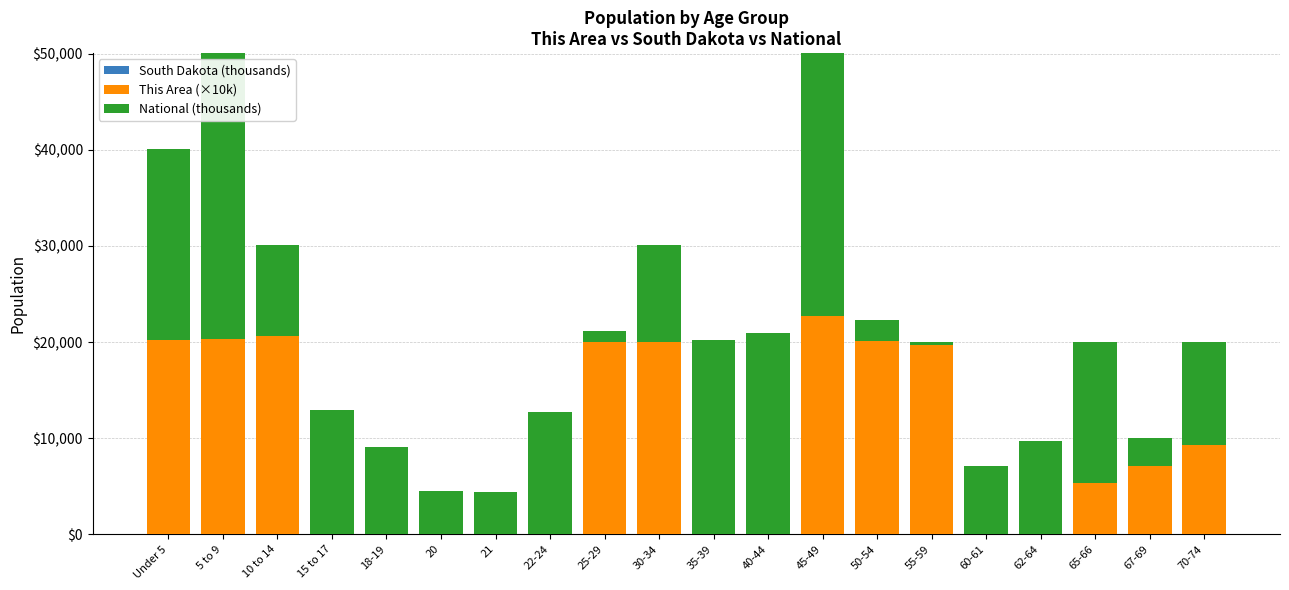

What is the value of the South Dakota (thousands) bar at the 16th from the left?

19.0